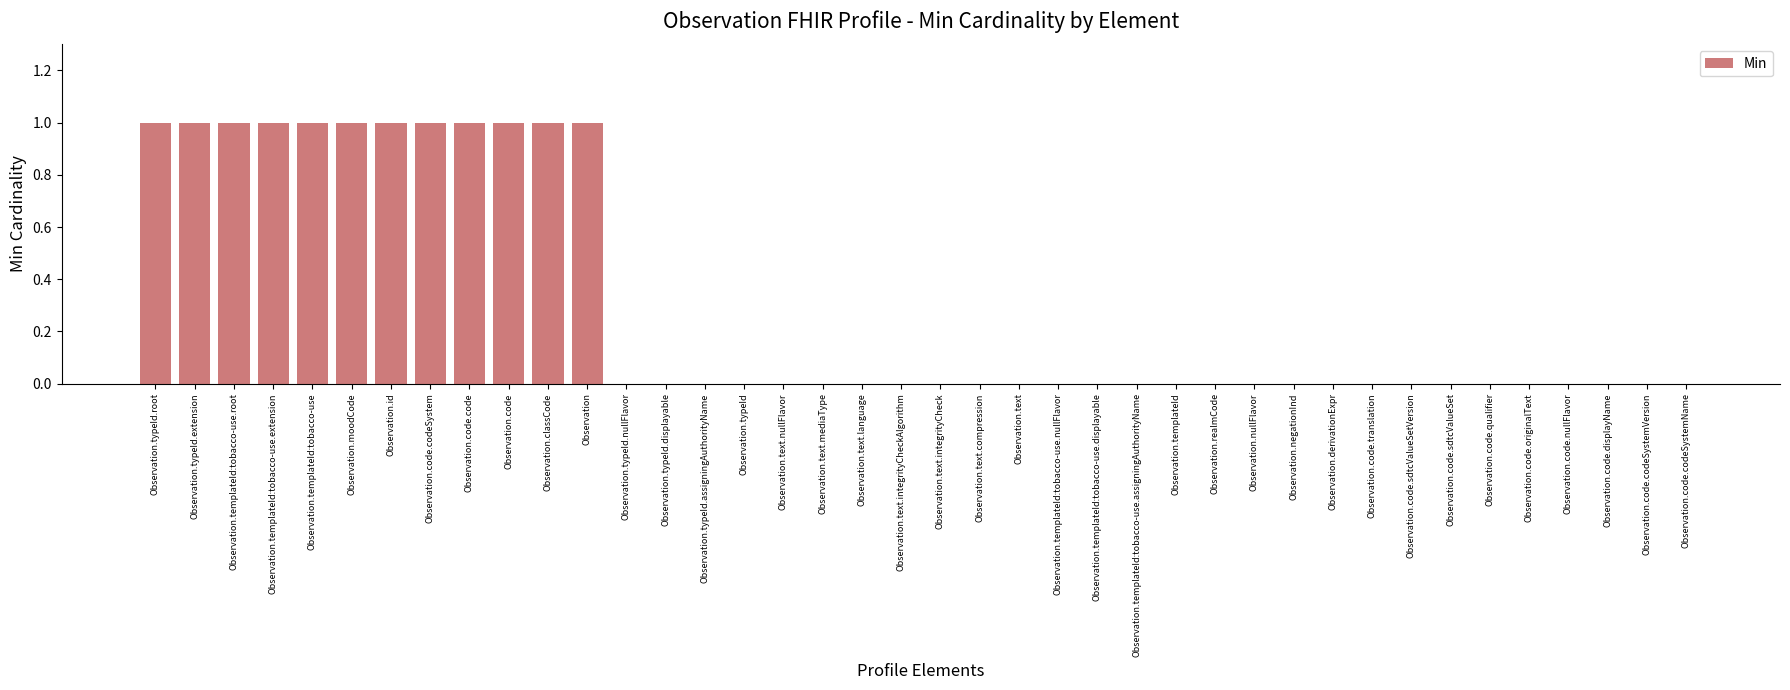

What is the sum of all values?

12